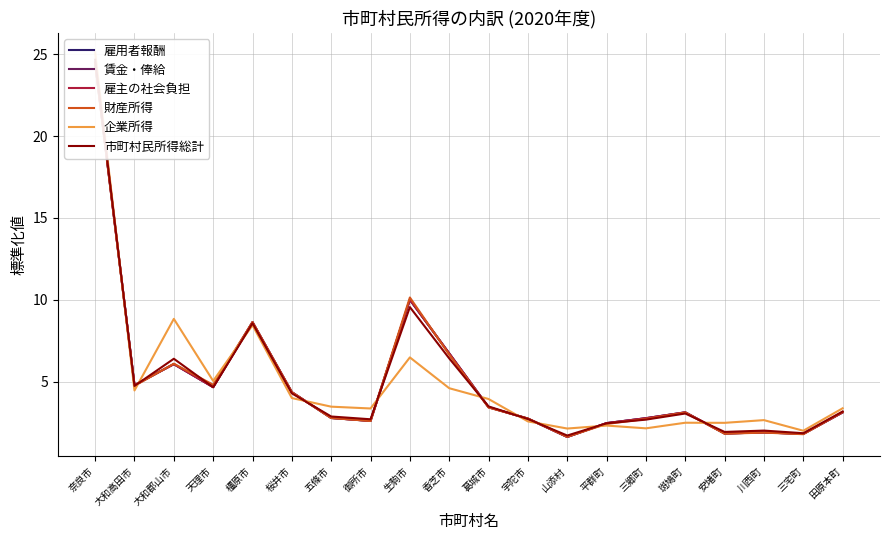

How many times do 賃金・俸給 and 企業所得 cross each other?

10